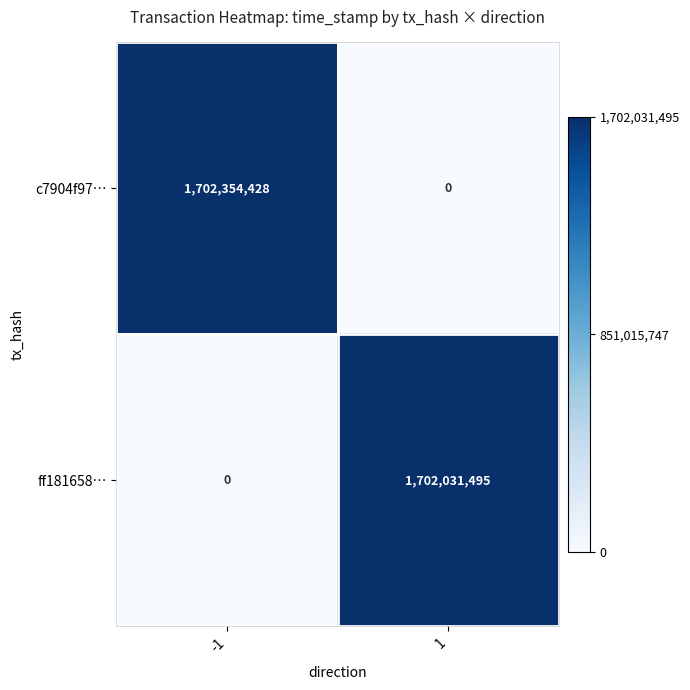

At 1, list the series in order from smallest to largest.

c7904f97…, ff181658…